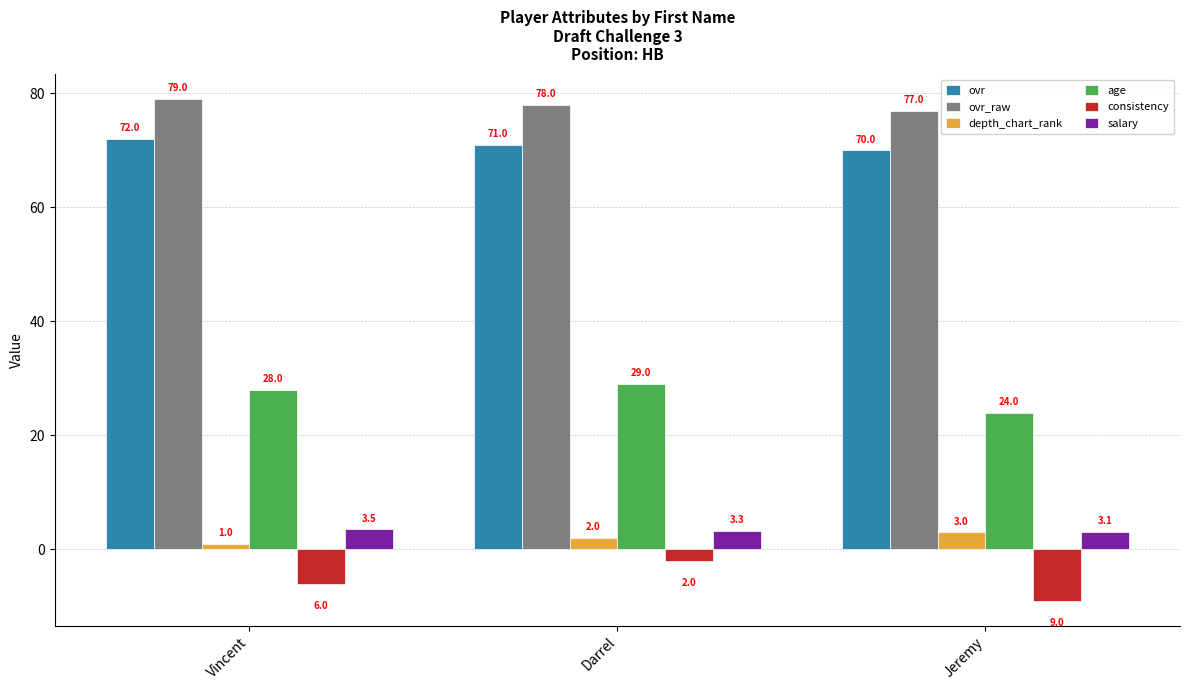

What are all the series names shown in the legend?

ovr, ovr_raw, depth_chart_rank, age, consistency, salary